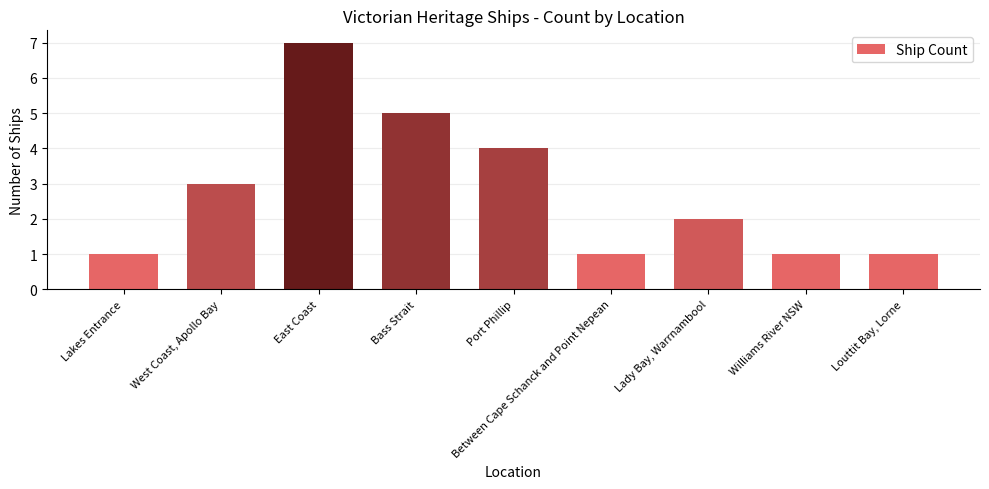

How many data points are less than 2?

4